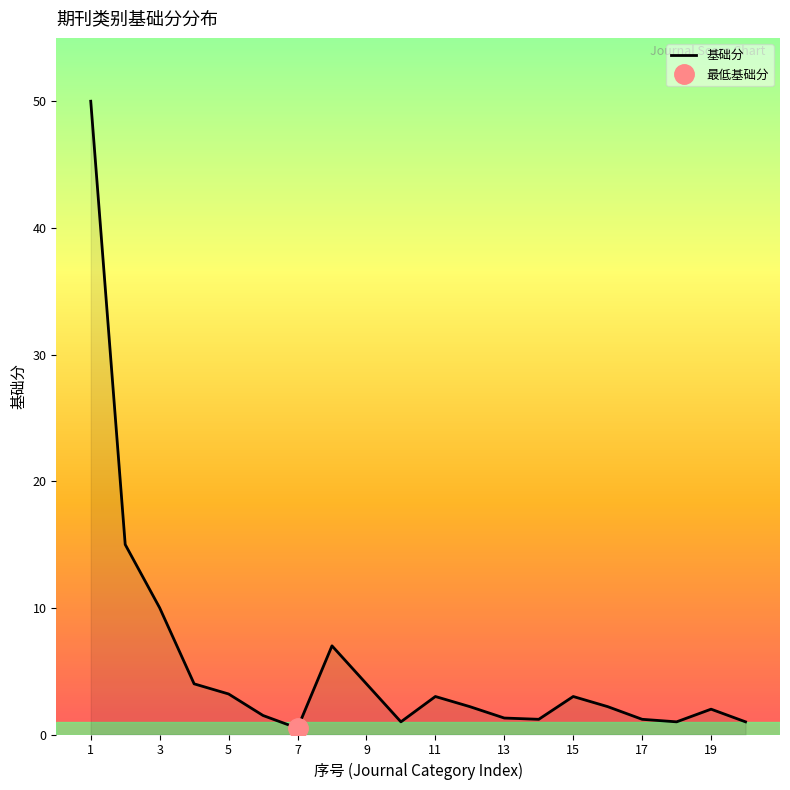

True or false: the data shows 1.5 at 6.

True